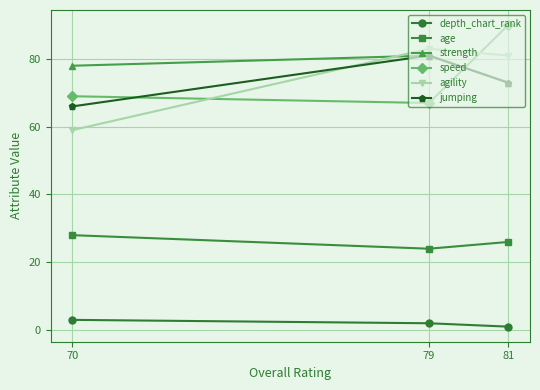

How many values in the age series exceed 26?

1